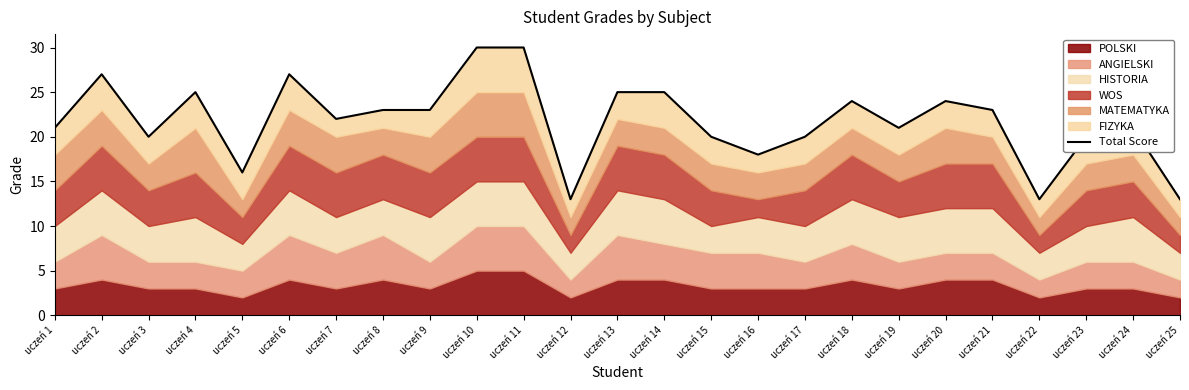

True or false: the data shows 23 at uczeń 9.

True